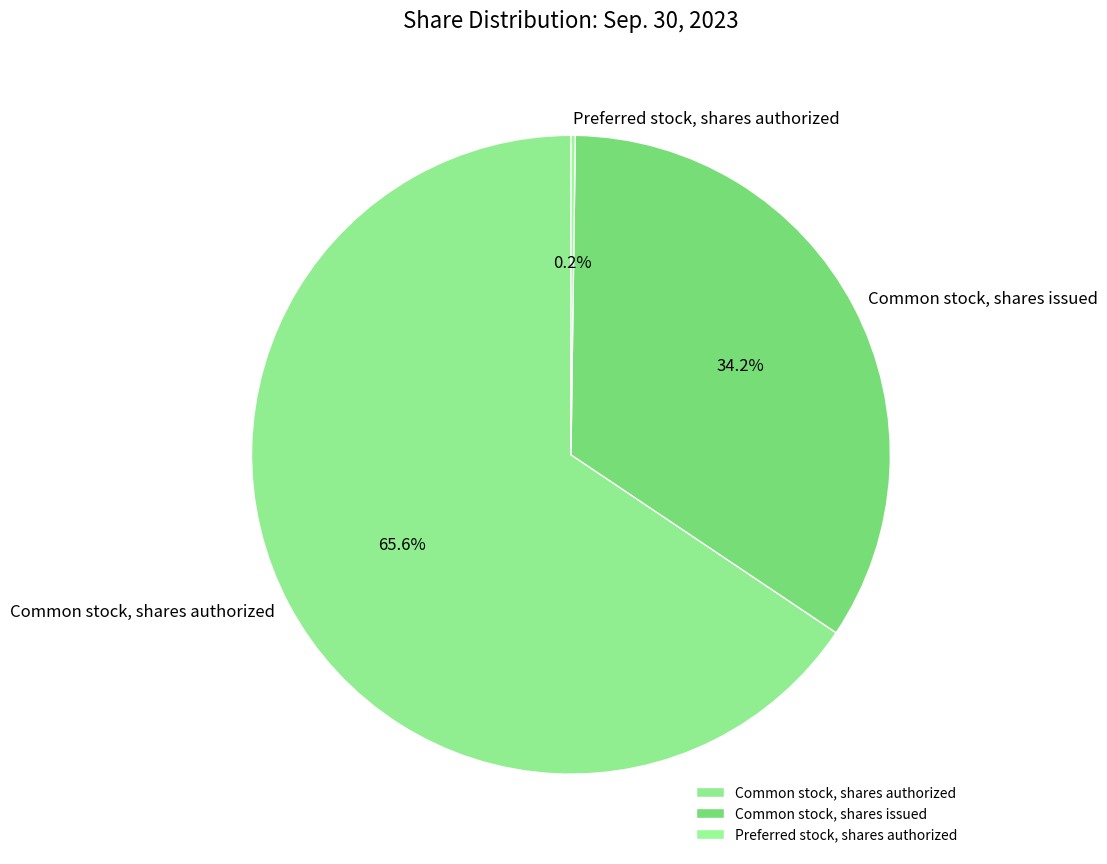

To the nearest percent, what portion does Common stock, shares issued represent?

34%